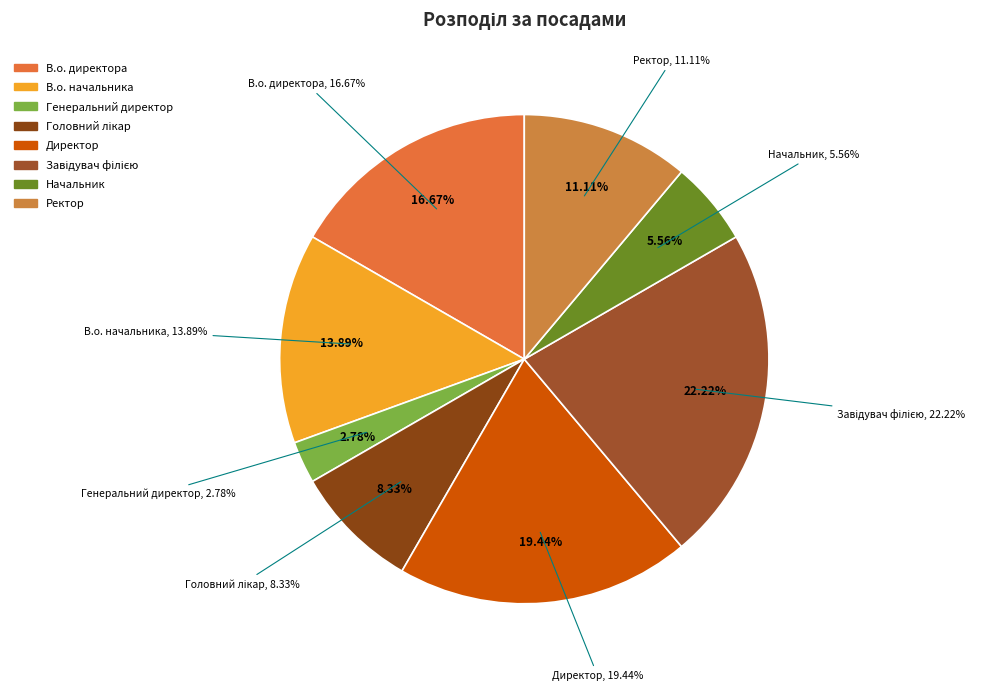

Count the number of slices in the pie.

8